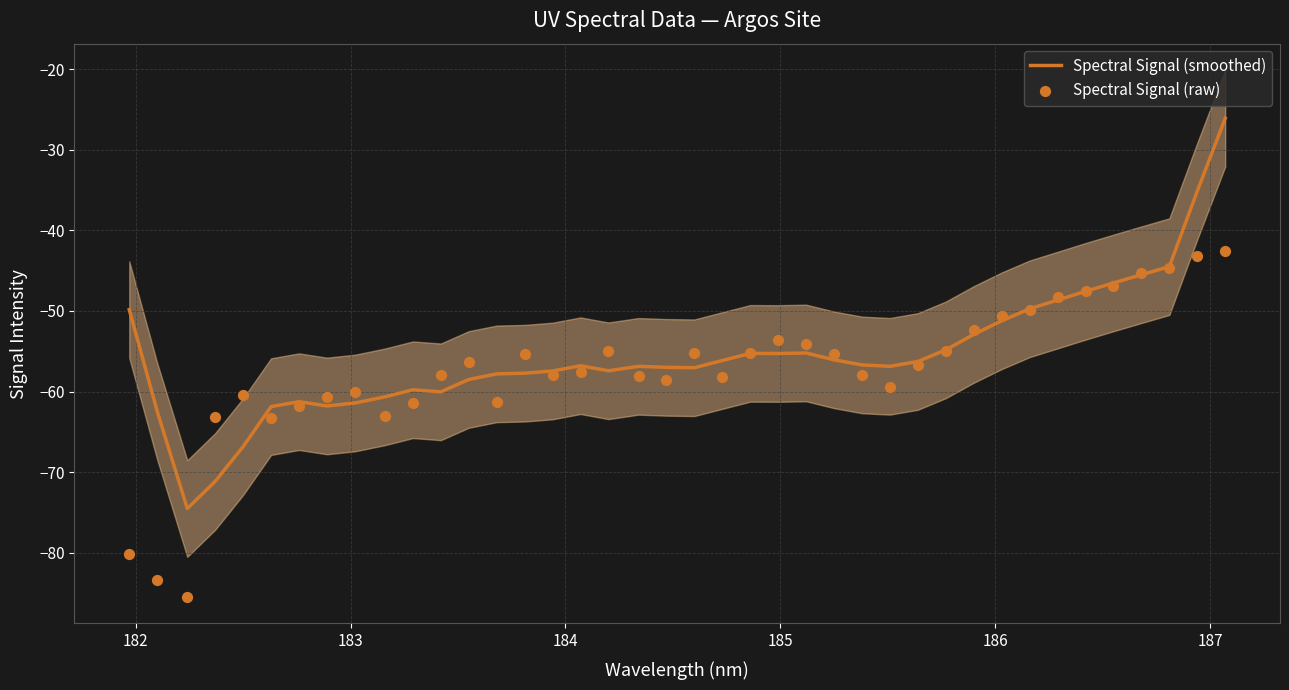

Which series contains the highest Y value?

Spectral Signal (smoothed)